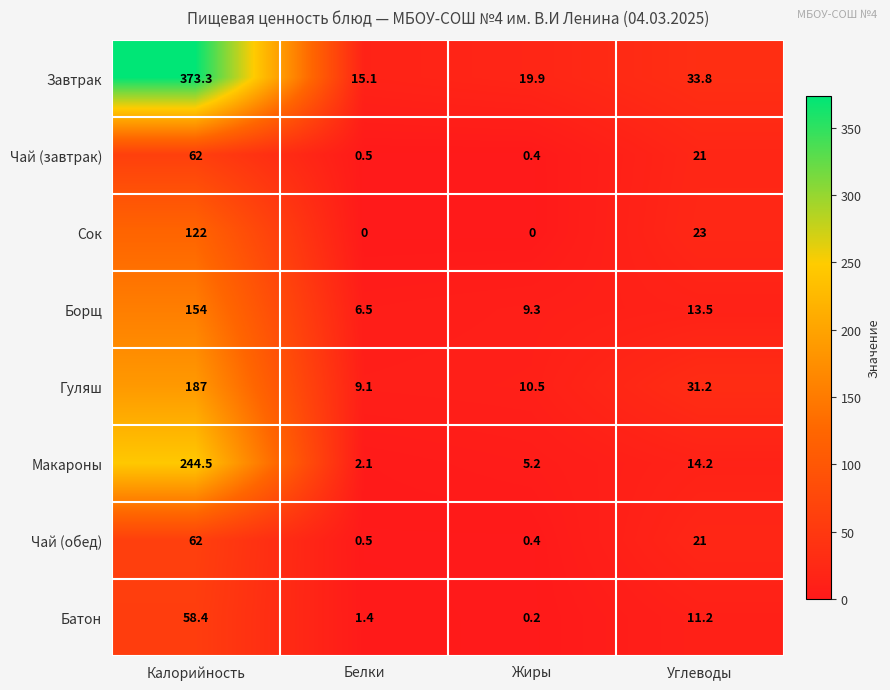

Rank the categories by Чай (завтрак) value from lowest to highest.

Жиры, Белки, Углеводы, Калорийность